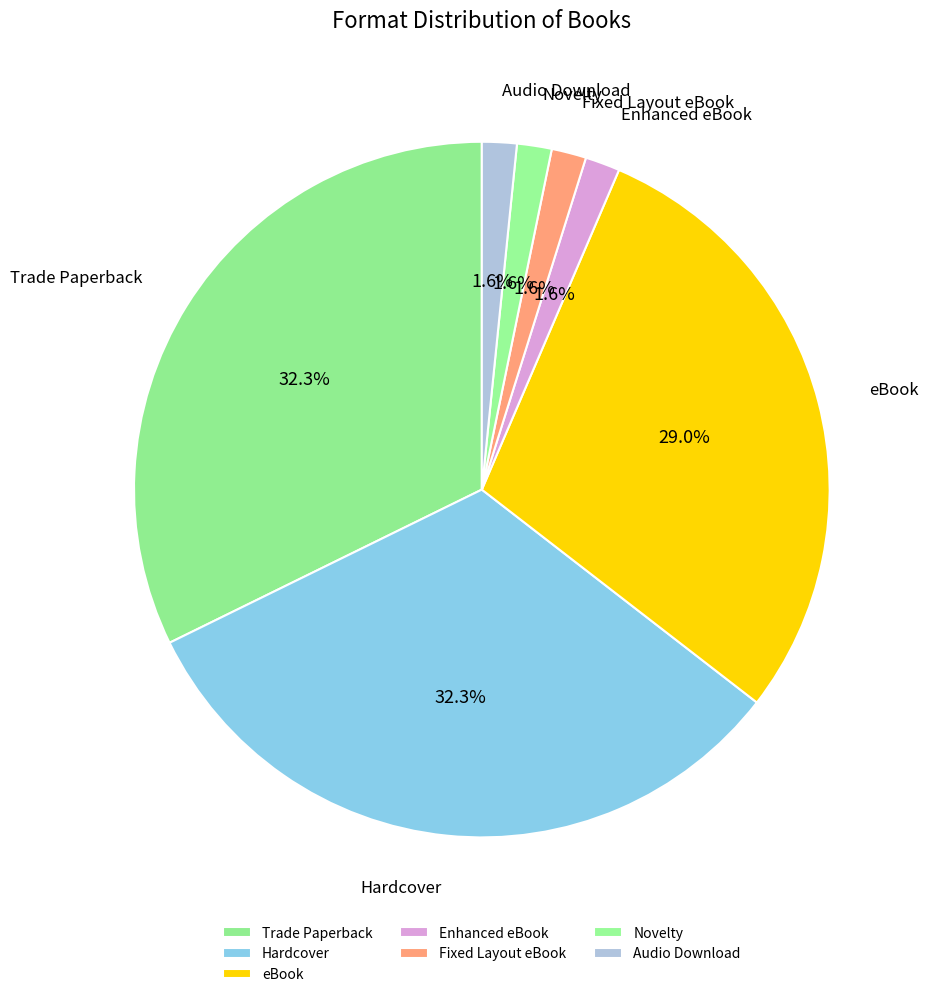

What portion of the pie excludes Novelty?

98.4%